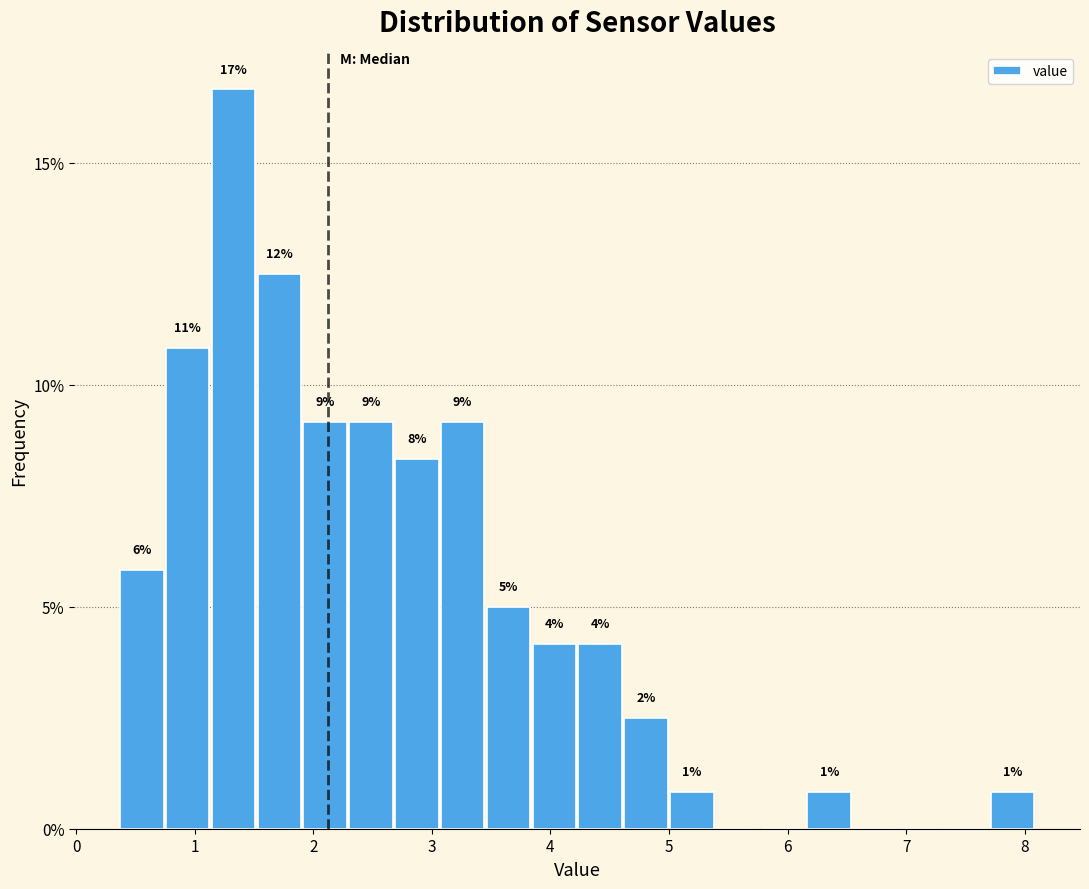

Around what value on the x-axis is the tallest bar? Give the approximate position of its centre, as read against the axis.

1.3